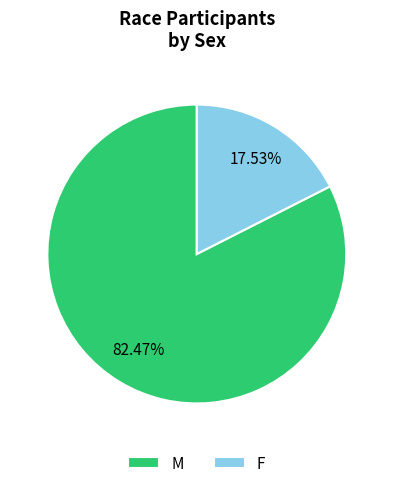

What is the smallest slice in the pie chart?

F